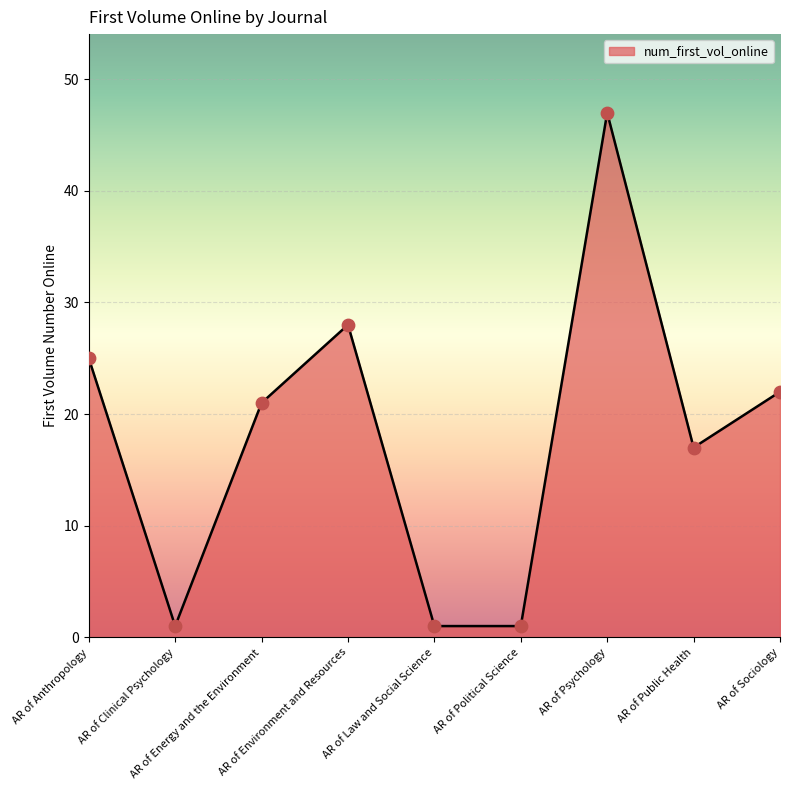

What is the maximum value shown in the chart?

47